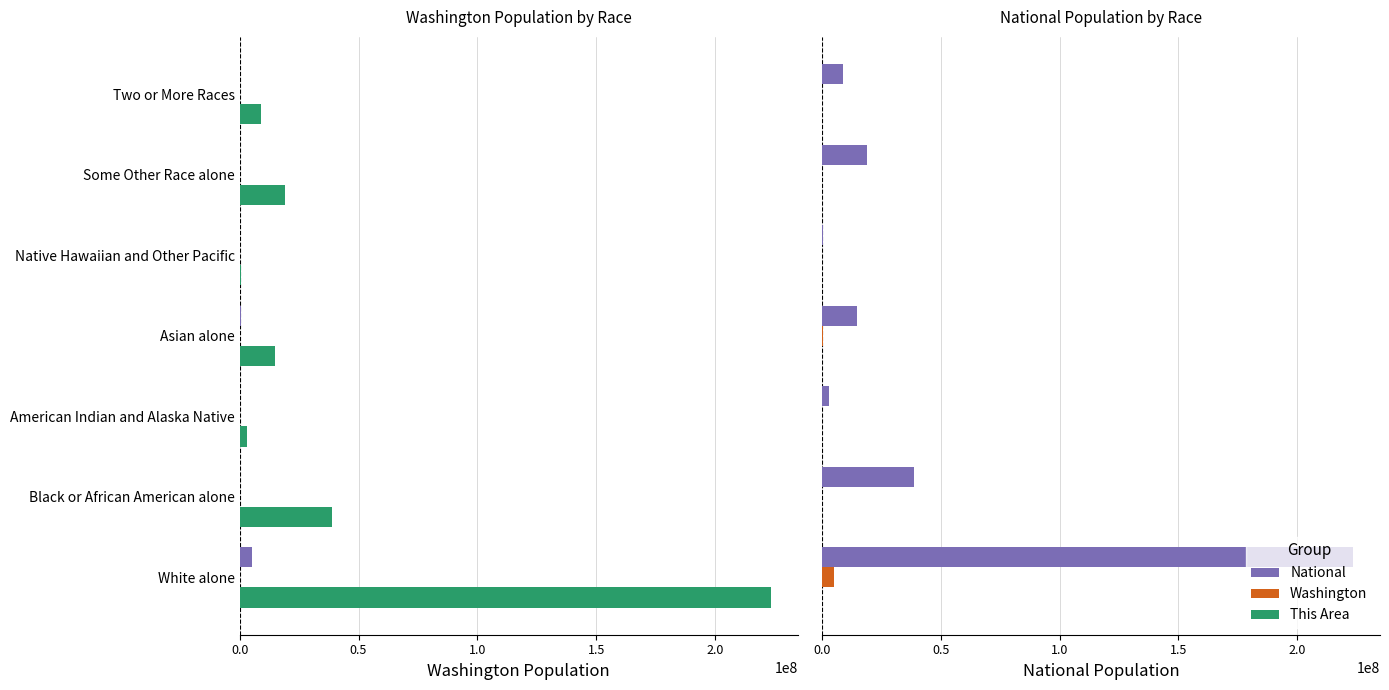

What is the difference between the second highest and minimum values in the Washington series?

440592